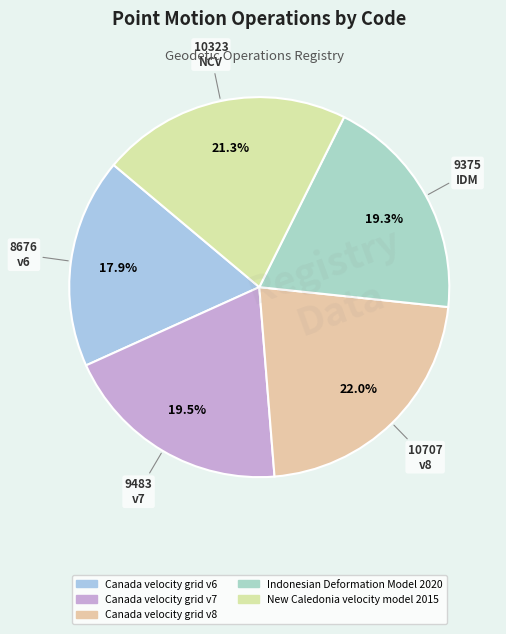

To the nearest percent, what portion does Canada velocity grid v8 represent?

22%